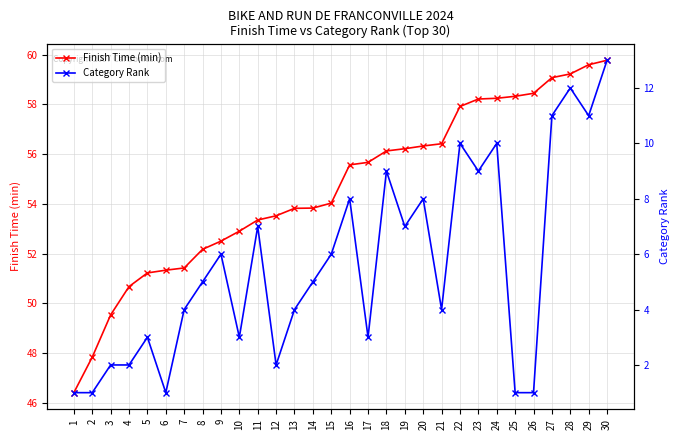

What is the average value of the Category Rank series?

5.6